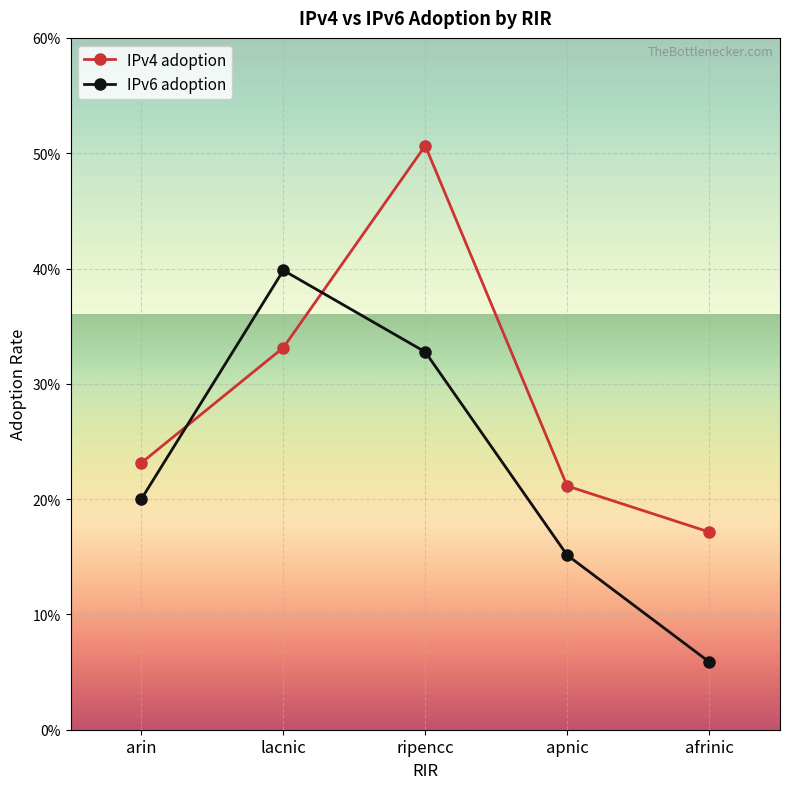

What are all the series names shown in the legend?

IPv4 adoption, IPv6 adoption